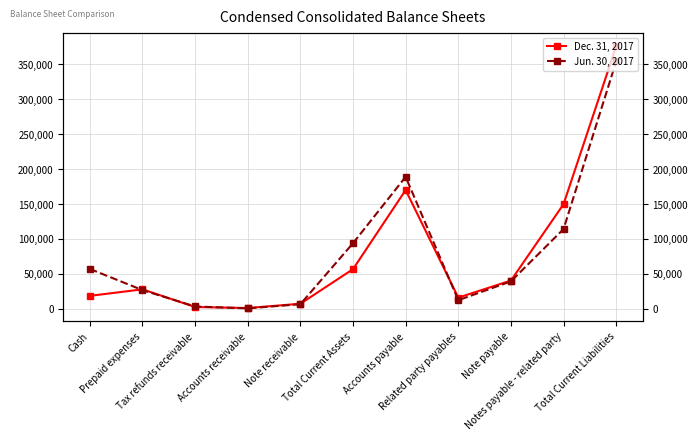

Is it true that Dec. 31, 2017 equals 40342 at Note payable?

True